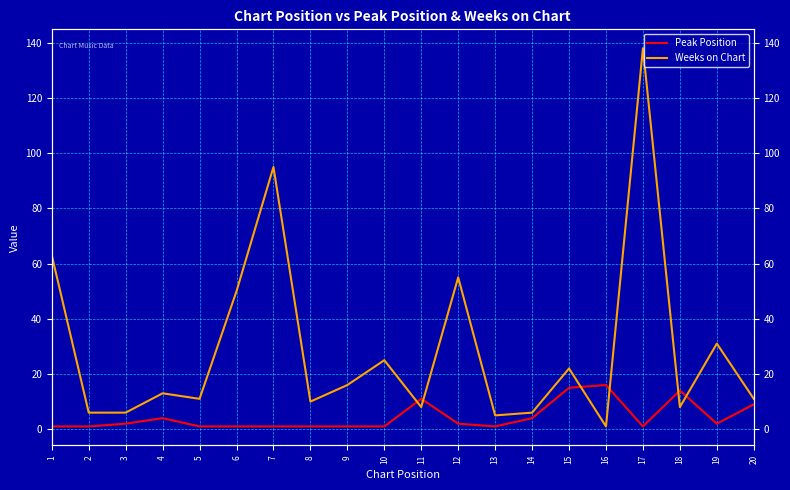

What is the difference between the maximum and minimum values in the Weeks on Chart series?

137